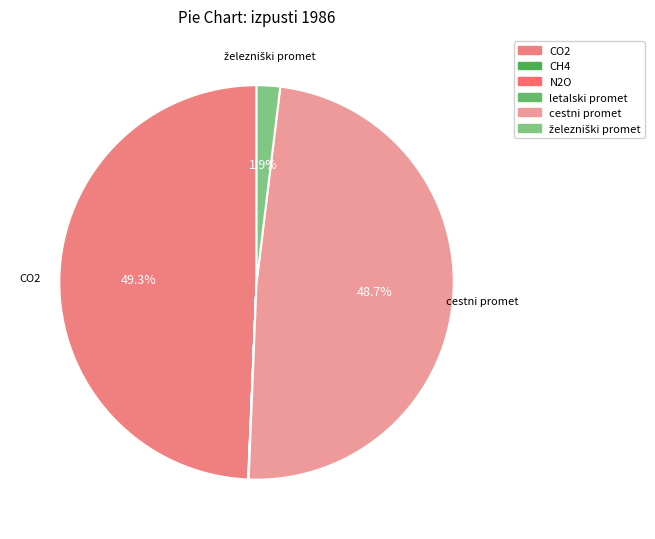

The železniški promet slice represents 2% of the pie. True or false?

True